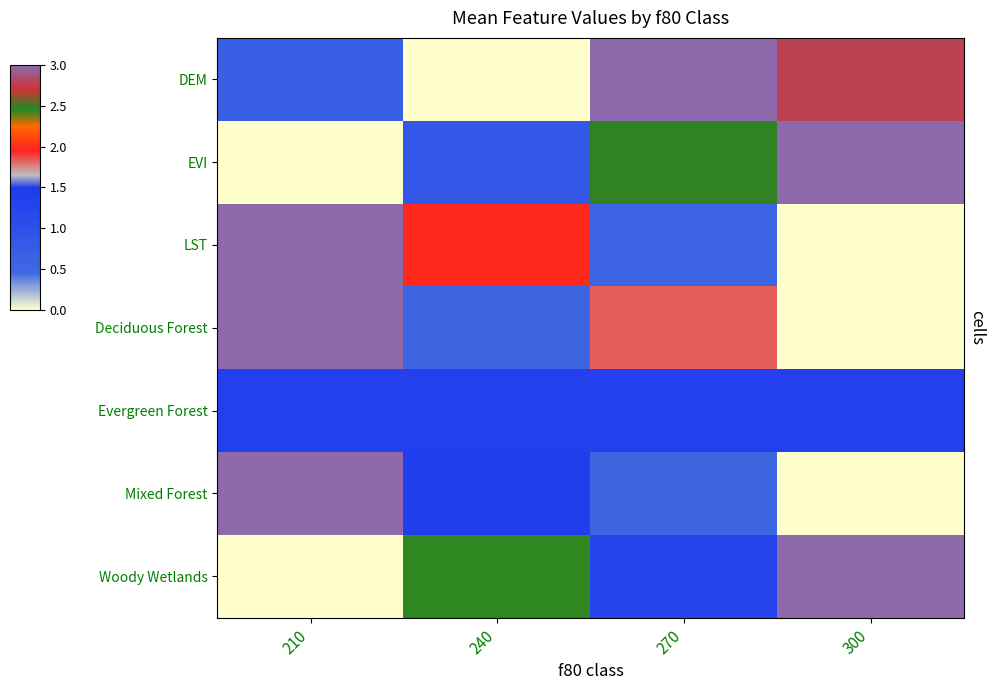

Reading left to right, what are all the values shown in this chart?

DEM: 210=0.7	240=0.0	270=3.0	300=2.8
EVI: 210=0.0	240=0.8	270=2.5	300=3.0
LST: 210=3.0	240=2.0	270=0.6	300=0.0
Deciduous Forest: 210=3.0	240=0.5	270=1.8	300=0.0
Evergreen Forest: 210=1.5	240=1.5	270=1.5	300=1.5
Mixed Forest: 210=3.0	240=1.4	270=0.5	300=0.0
Woody Wetlands: 210=0.0	240=2.4	270=1.2	300=3.0